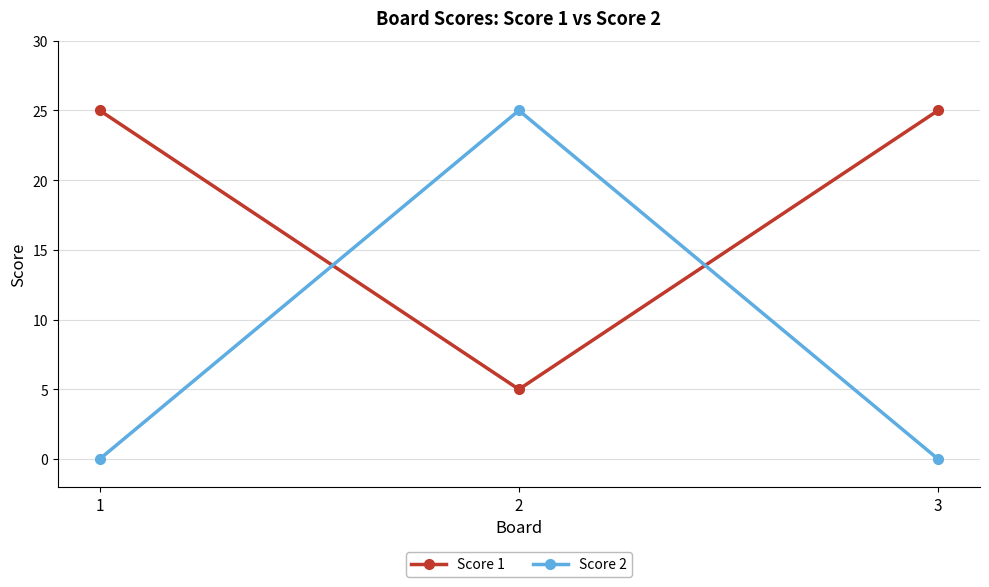

Rank the series by their average value, from highest to lowest.

Score 1, Score 2